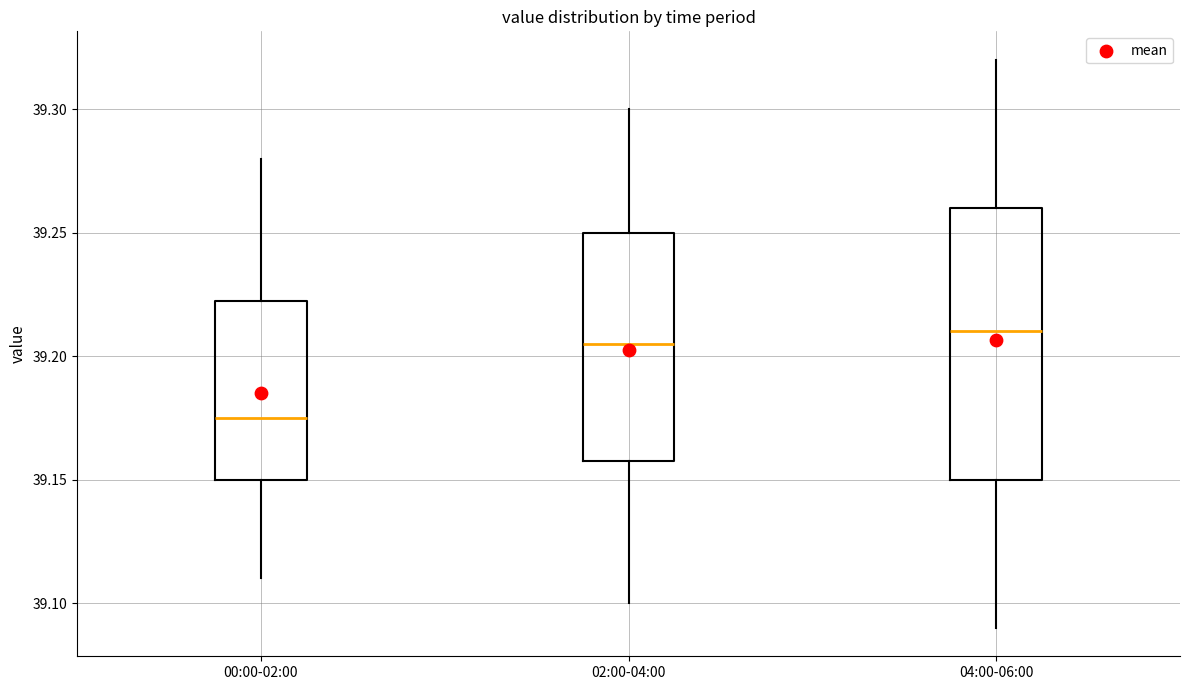

Which box's median line is the lowest?

00:00-02:00